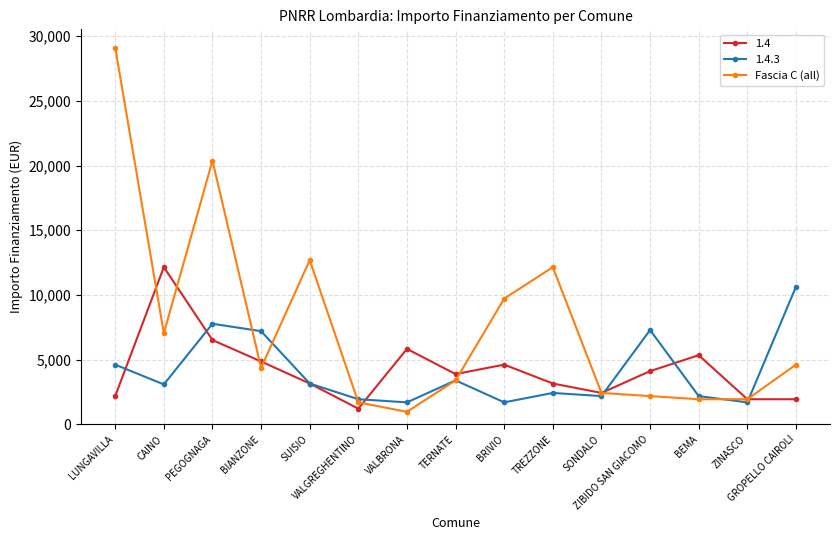

True or false: 1.4 has more than 2 points higher than both neighbors.

True